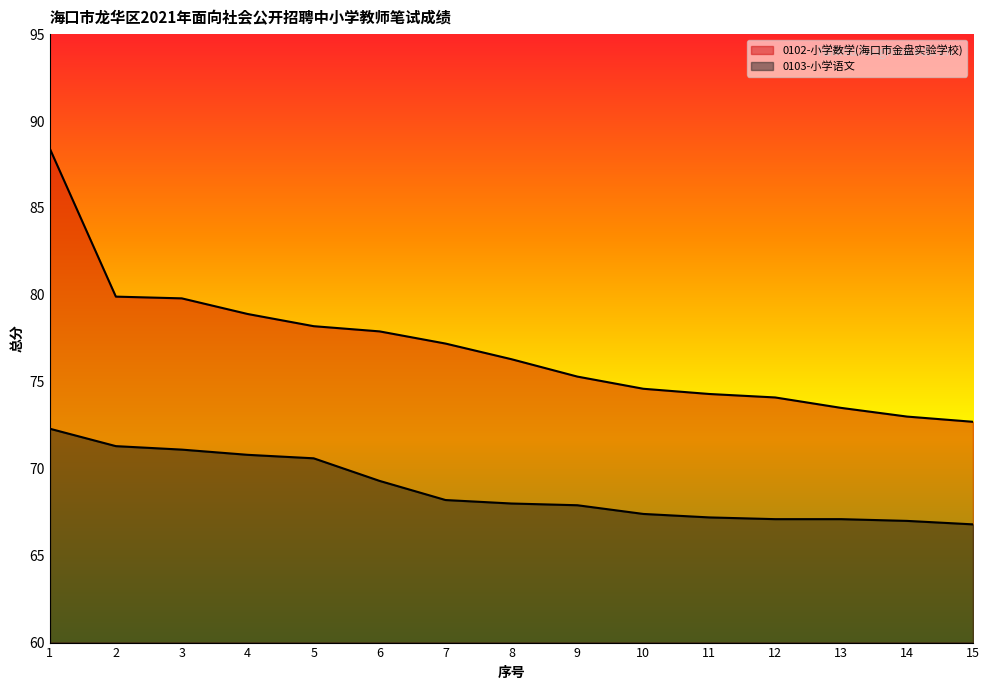

What is the sum of the 0103-小学语文 values at 7 and 5?

138.8